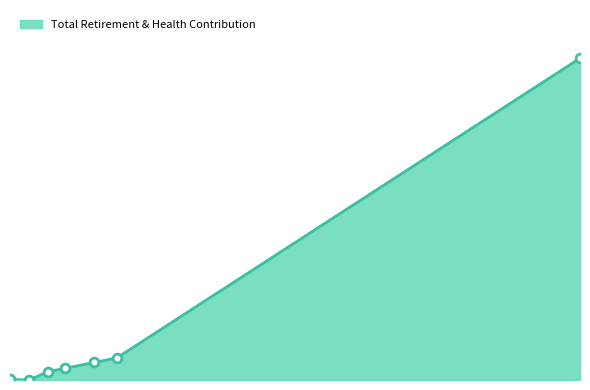

Is this an area chart (filled region under the line)?

Yes